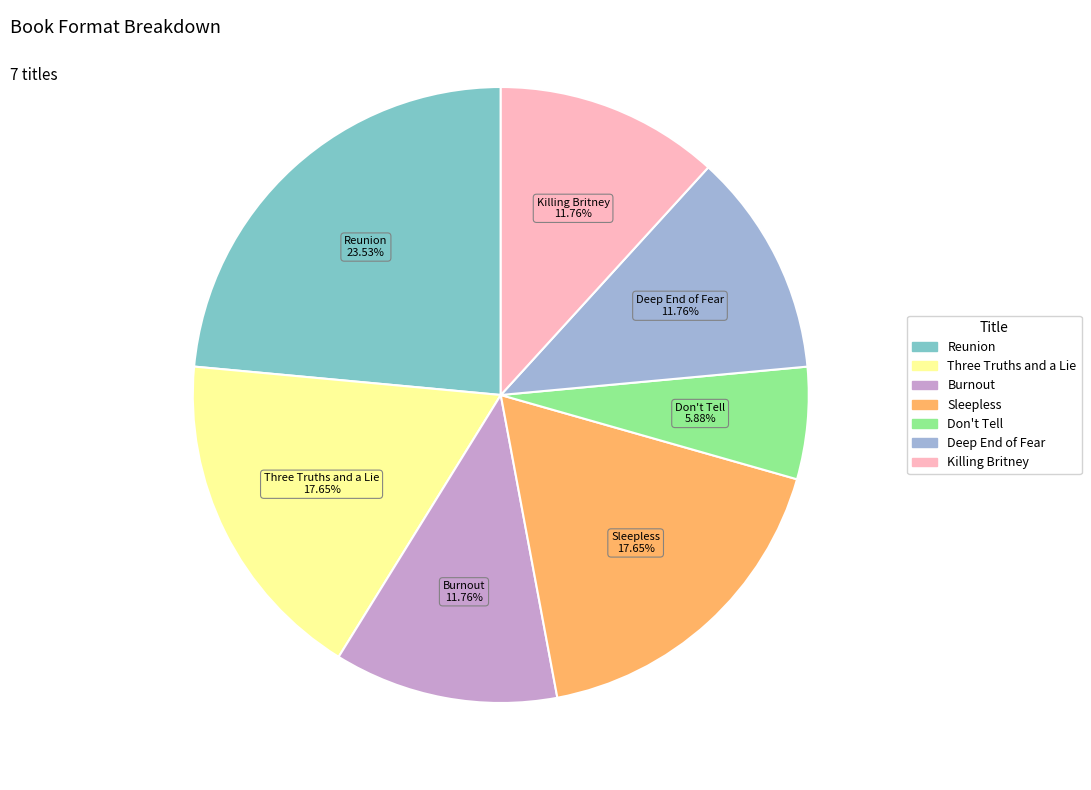

Is there a majority slice in this chart?

No